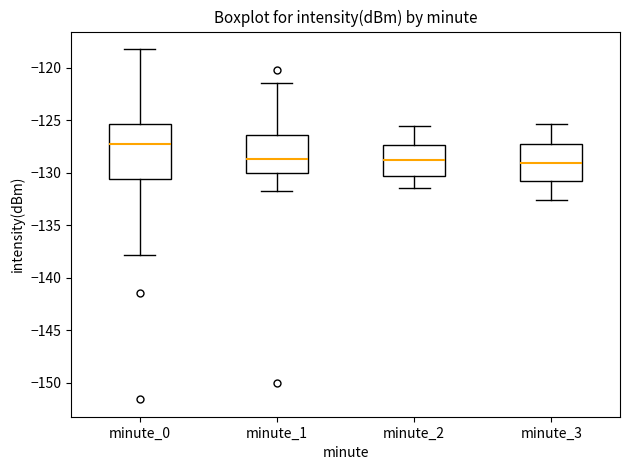

Reading left to right, transcribe this box plot: for each box, give where its median line is, the range the box spans, and where its two whiskers end, as read against the y-axis. The values are not printed on the chart, so give them approximately, as read against the axis.

minute_0: median -127.5, box -130.5 to -125.5, whiskers -138.0 to -118.0
minute_1: median -128.5, box -130.0 to -126.5, whiskers -132.0 to -121.5
minute_2: median -129.0, box -130.5 to -127.5, whiskers -131.5 to -125.5
minute_3: median -129.0, box -131.0 to -127.5, whiskers -132.5 to -125.5